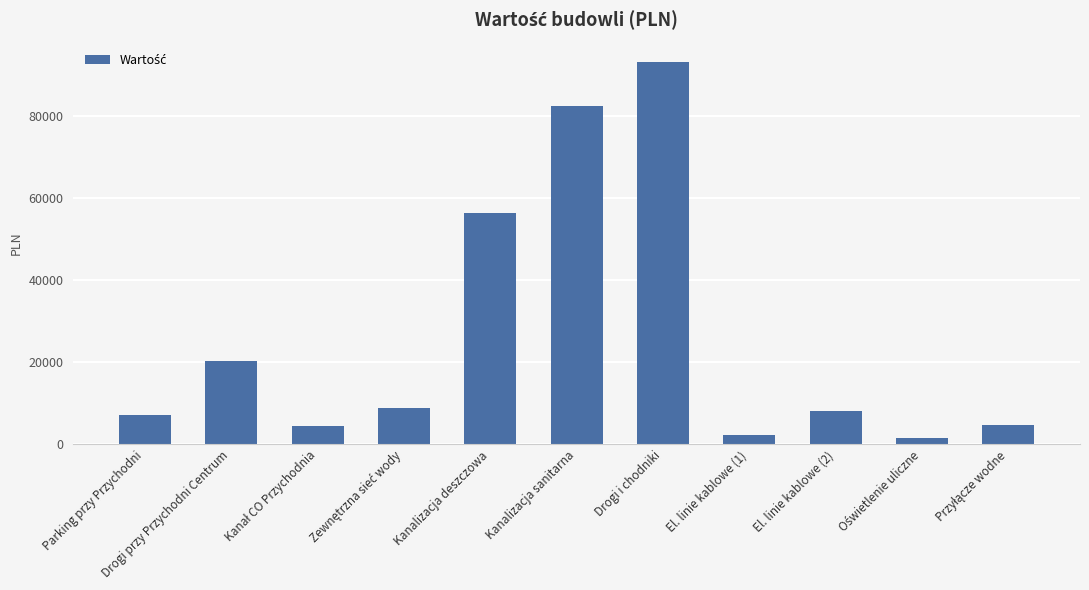

What is the difference between the second highest and second lowest values?

80369.9